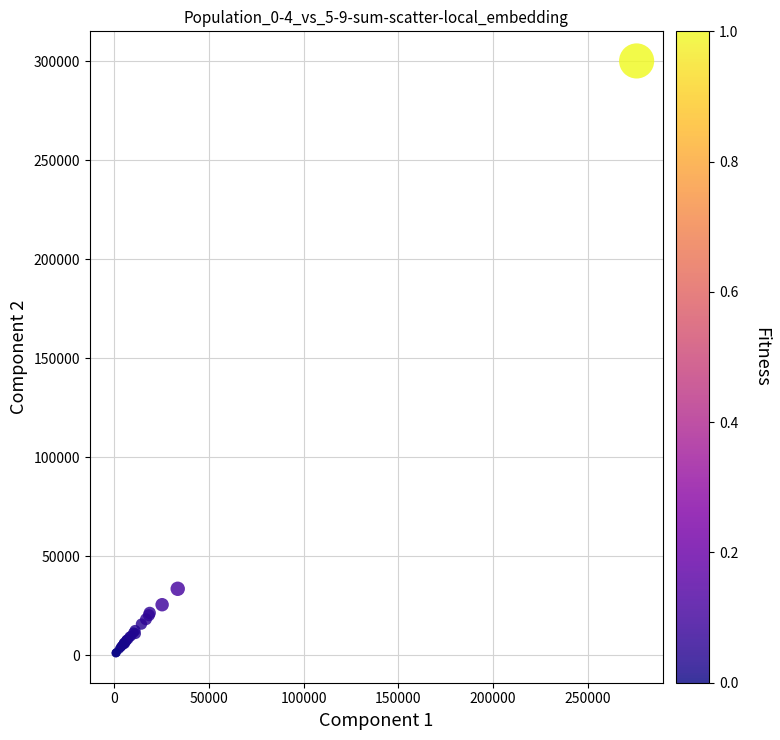

What Y value in the scatter plot is closest to 150626?

33602